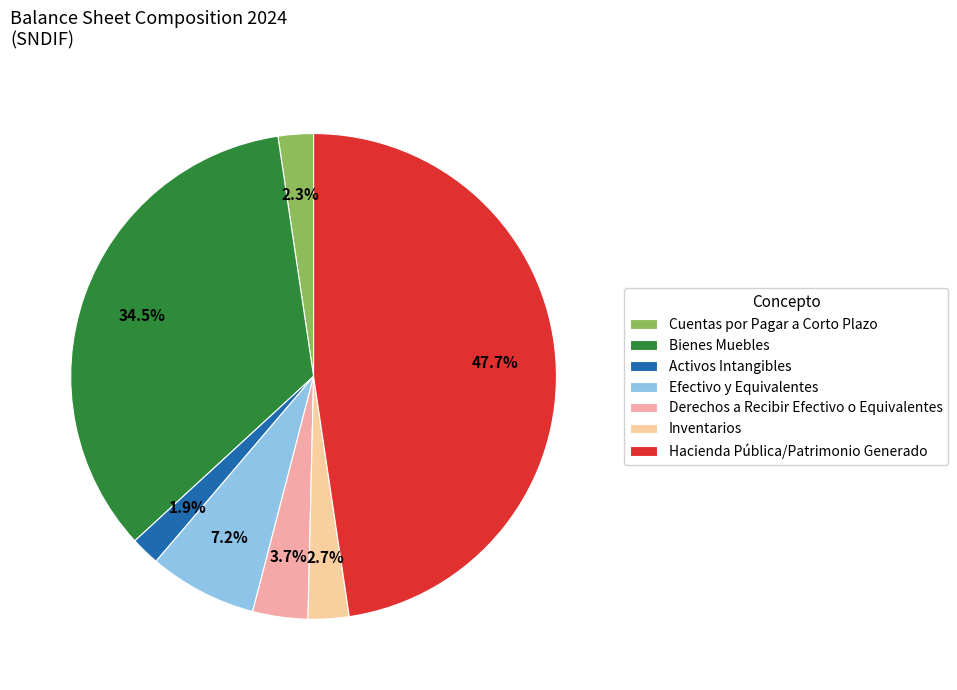

How many segments does this pie chart have?

7